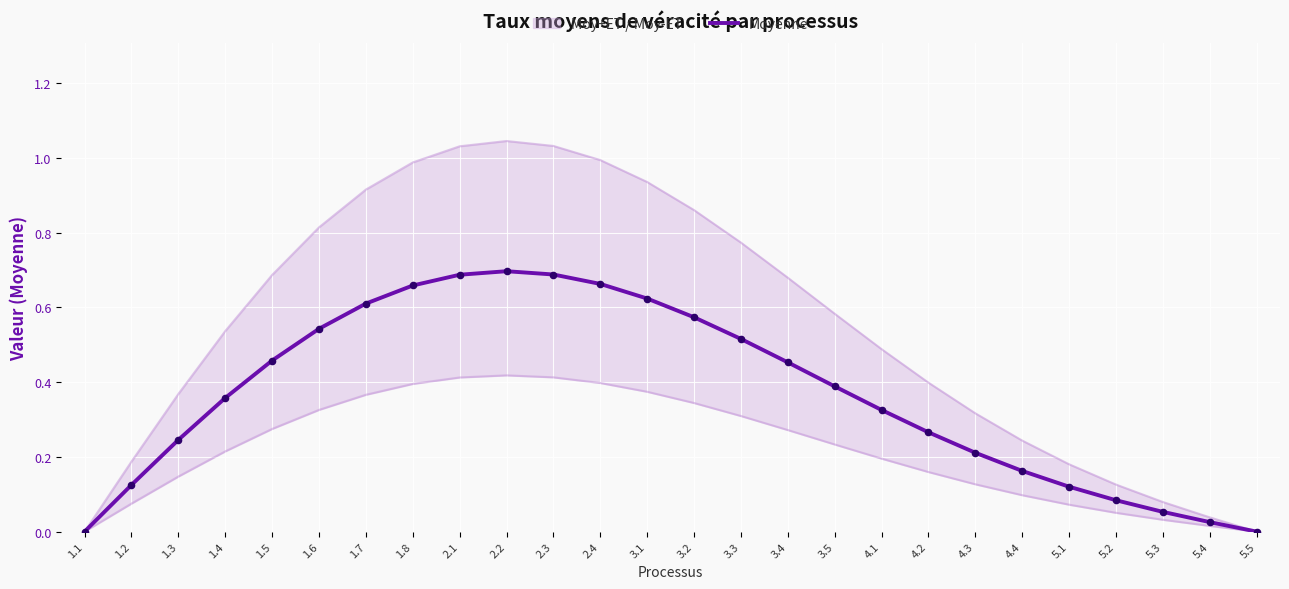

What is the change in value from 1.3 to 3.1?

+0.4